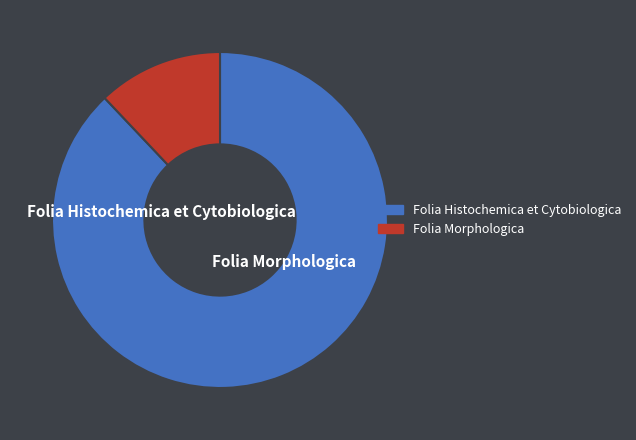

Which slice is the smallest?

Folia Morphologica